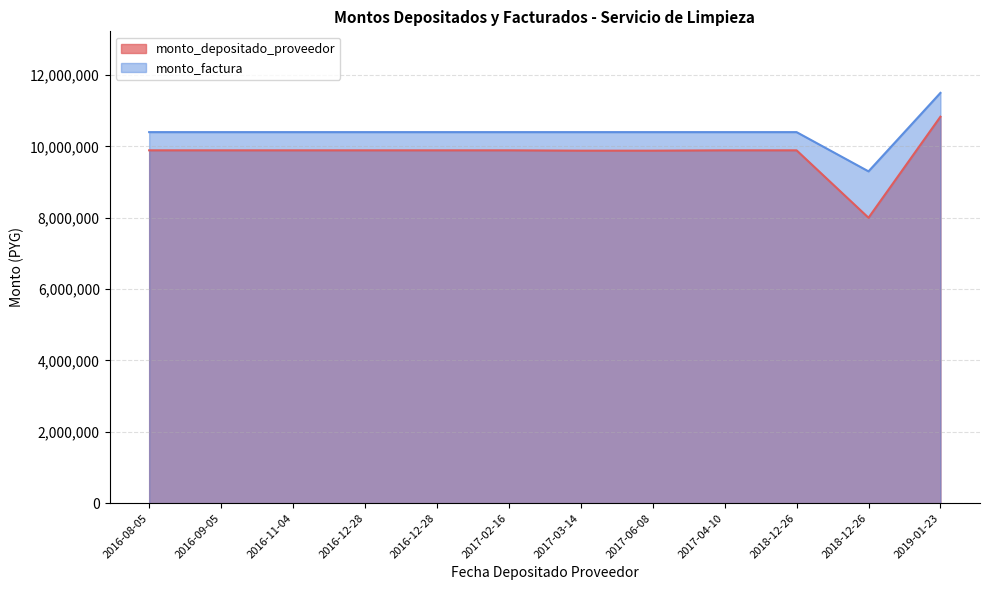

What is the difference between the maximum and minimum values in the monto_factura series?

2200000